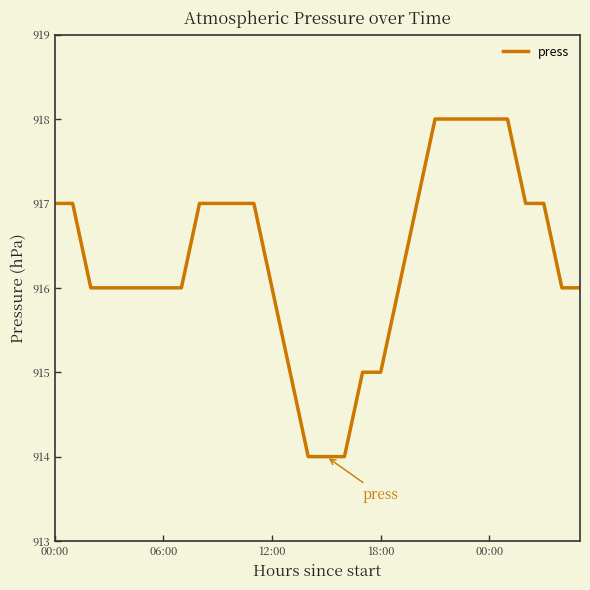

What is the maximum value shown in the chart?

918